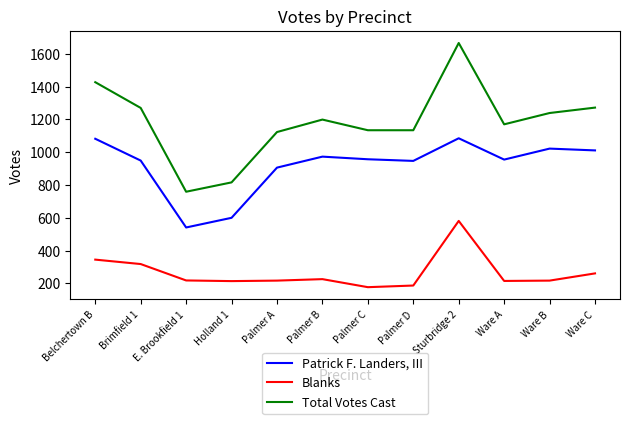

At which category does the chart reach its peak across all series?

Sturbridge 2